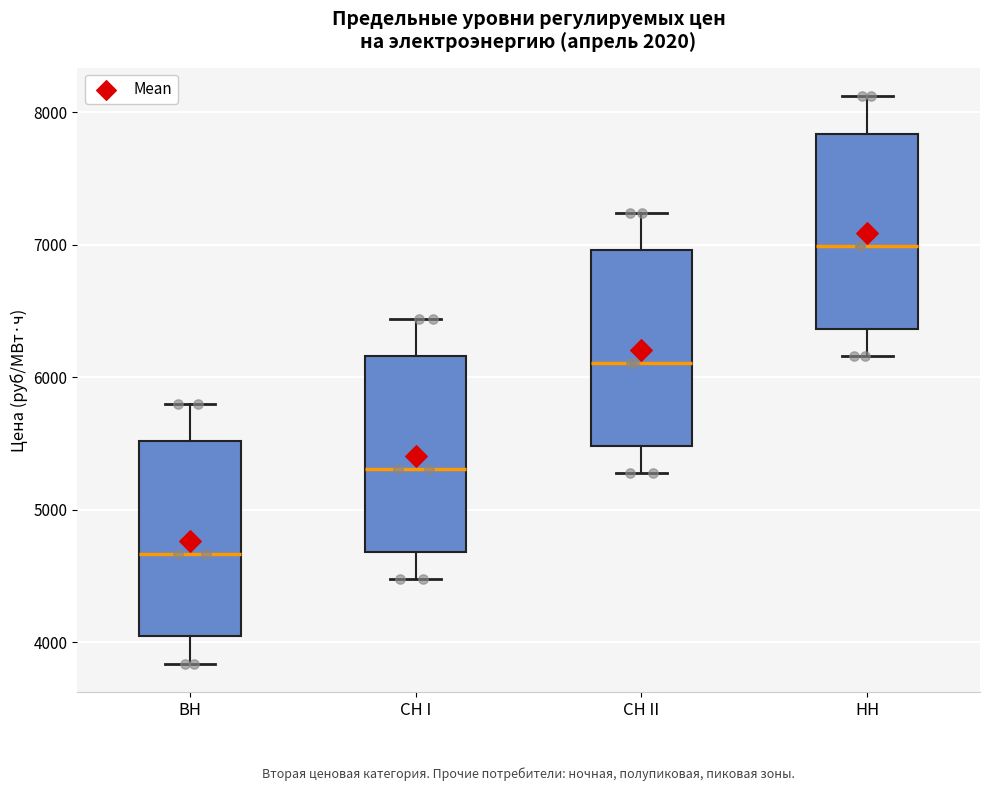

Which box has the lowest median line?

ВН